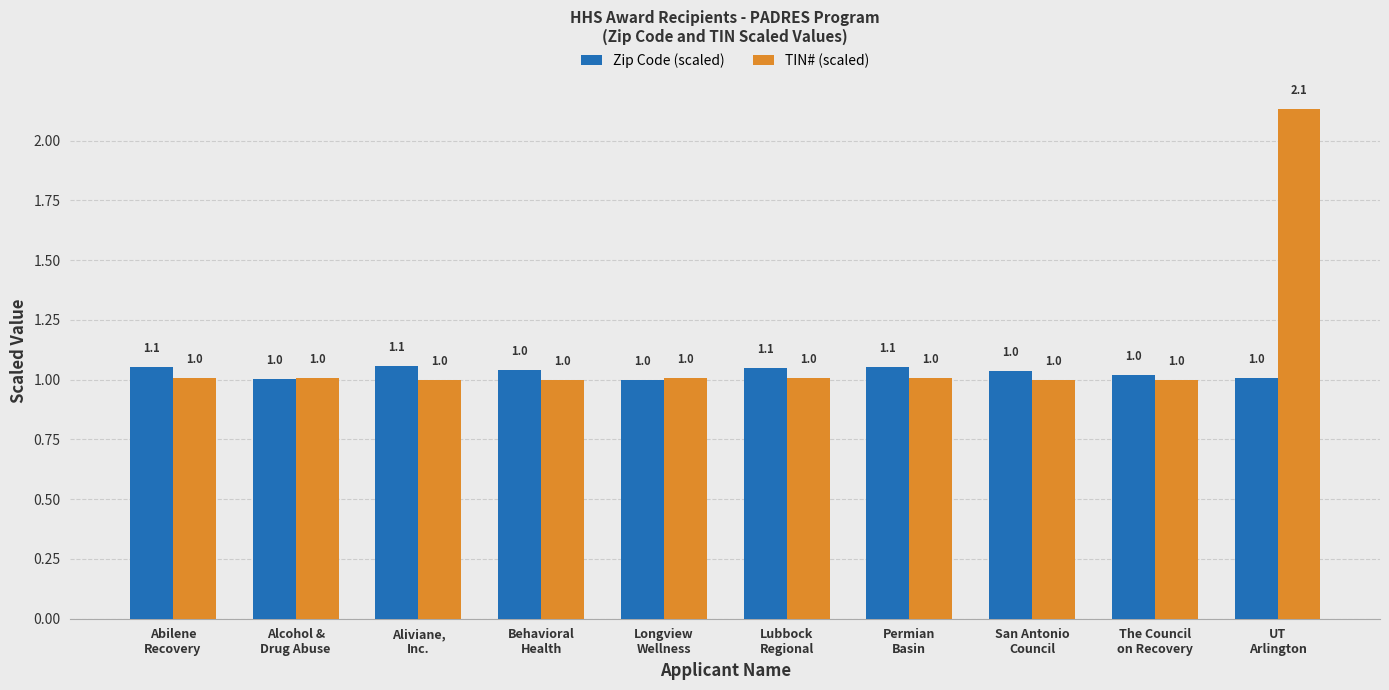

How many bars are there in each group?

2